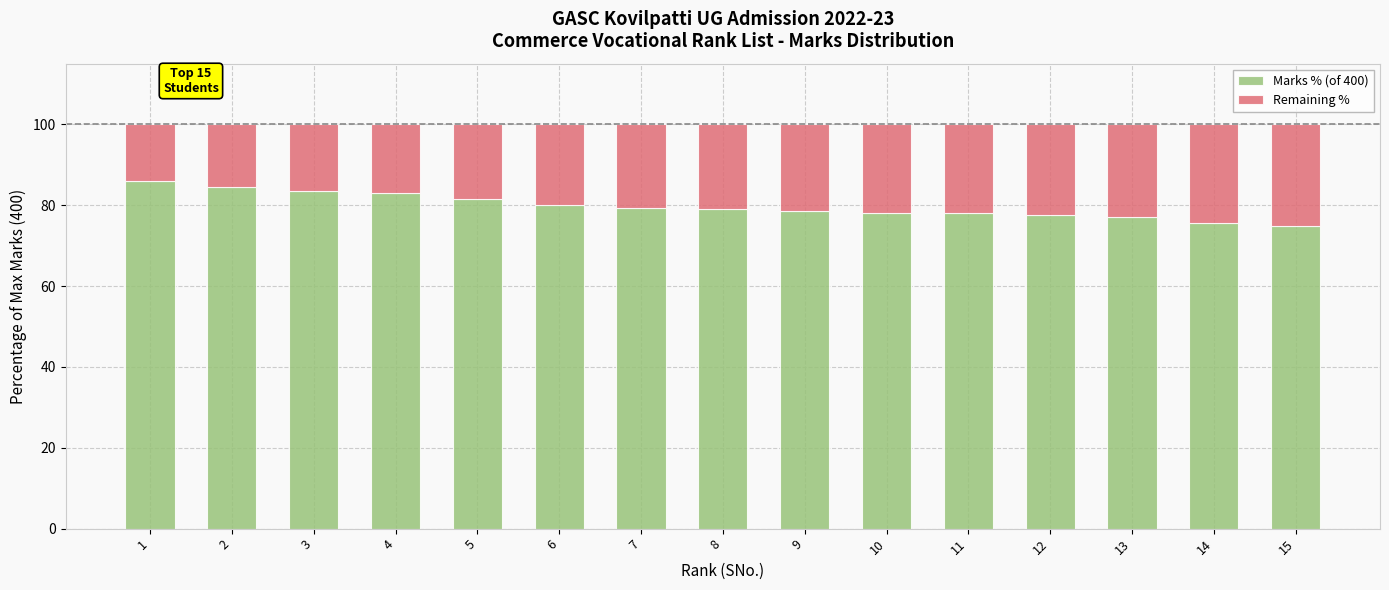

The value of Marks % (of 400) at 11 is 134.7. True or false?

False